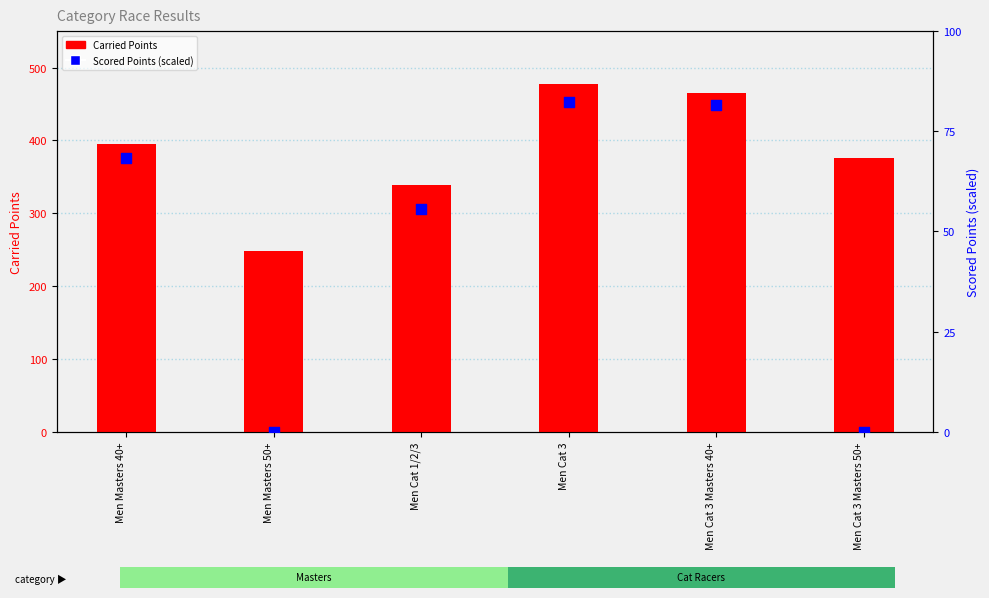

Which series has the largest total across all categories?

Carried Points